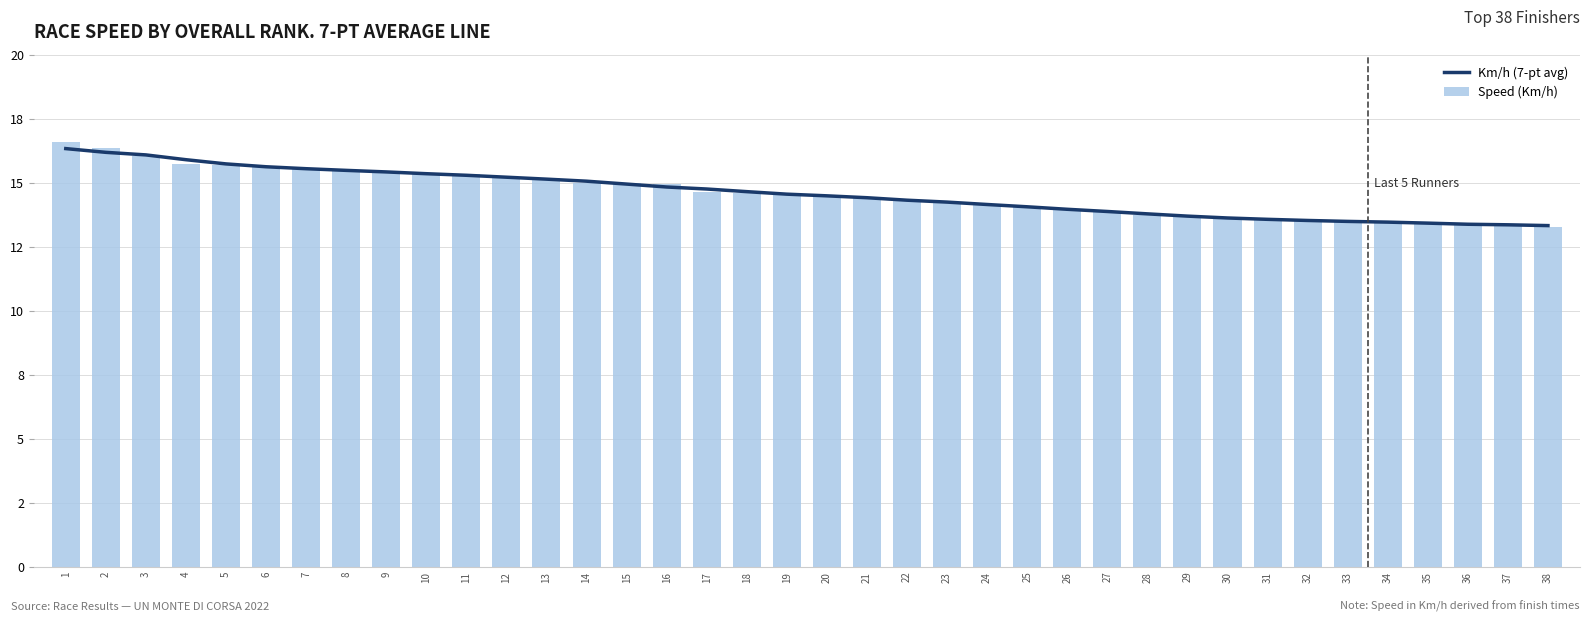

Which series has the largest total across all categories?

Speed (Km/h)